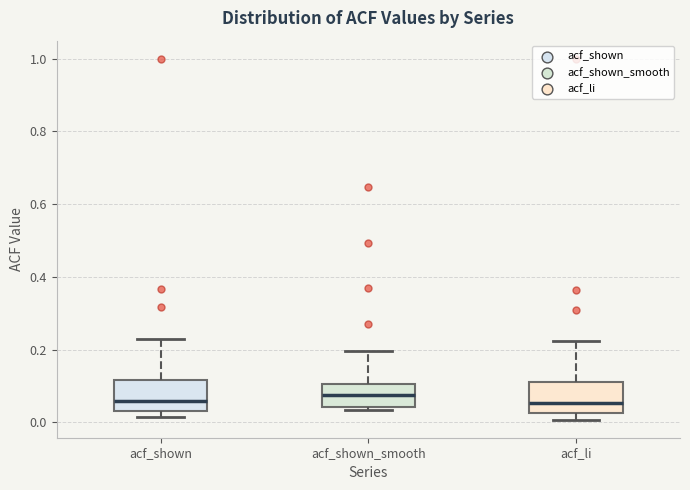

Reading left to right, read every box against the y-axis: the position of its median line, the range the box covers, and the ends of its whiskers. The values are not printed on the chart, so give them approximately, as read against the axis.

acf_shown: median 0.06, box 0.04 to 0.12, whiskers 0.02 to 0.22
acf_shown_smooth: median 0.08, box 0.04 to 0.10, whiskers 0.04 (just below the box's lower edge) to 0.20
acf_li: median 0.06, box 0.02 to 0.10, whiskers 0.00 to 0.22